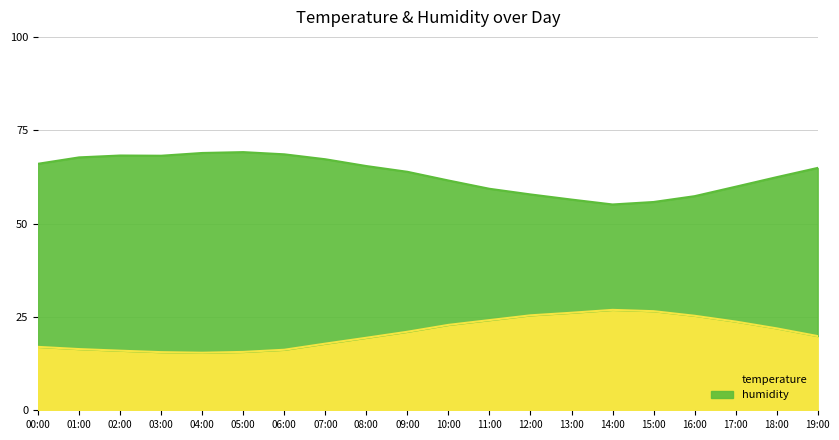

What is the average value of the temperature series?

20.7